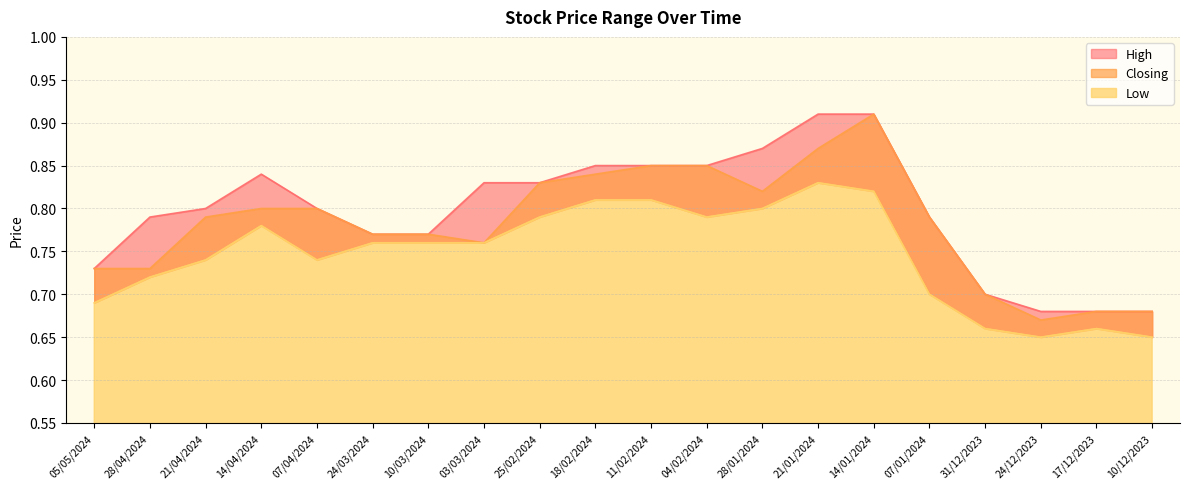

What is the label of the 8th point from the right?

28/01/2024